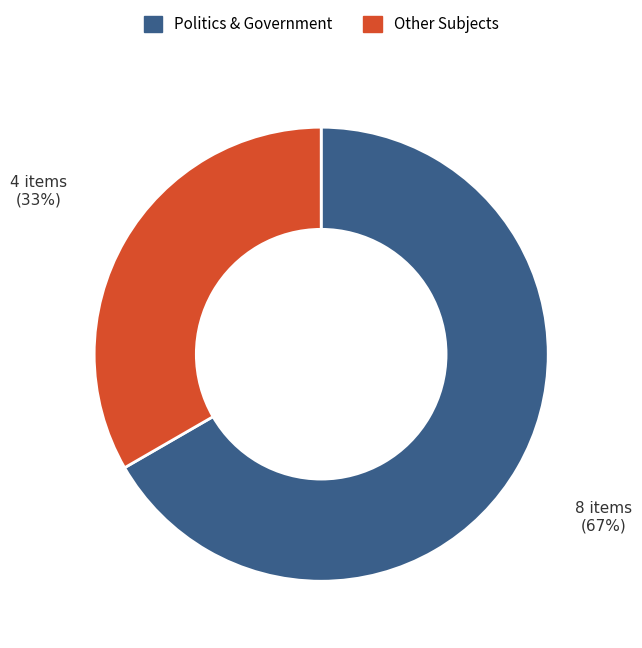

Is it true that Politics & Government is 80% of the pie?

False